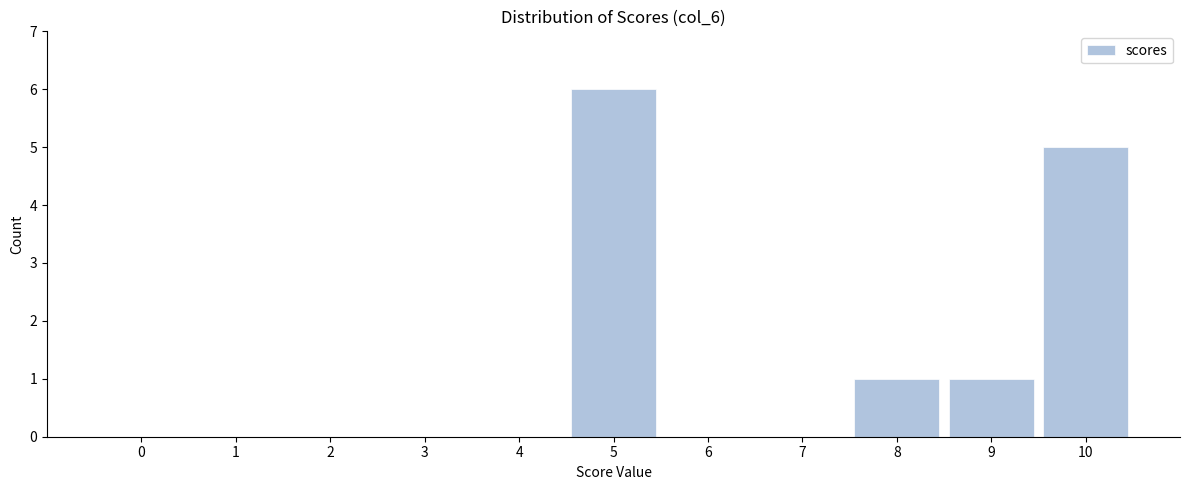

Reading left to right, list all the values displayed in this chart.

0=0	1=0	2=0	3=0	4=0	5=6	6=0	7=0	8=1	9=1	10=5